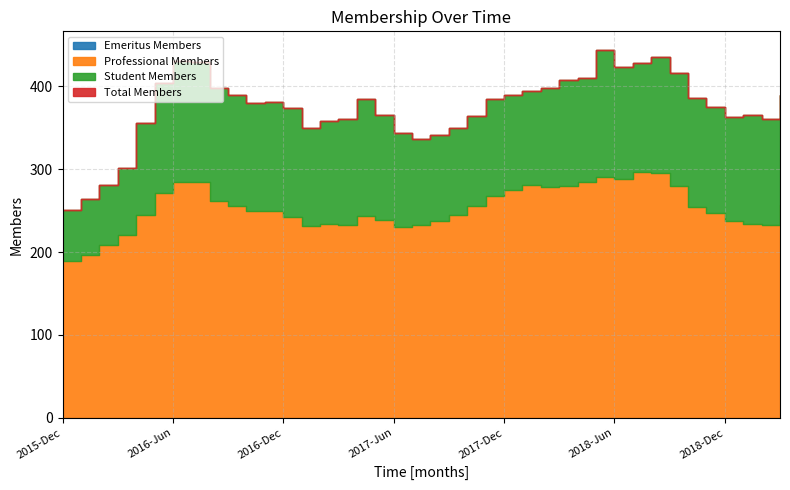

What is the difference between the maximum and second lowest values in the Total Members series?

180